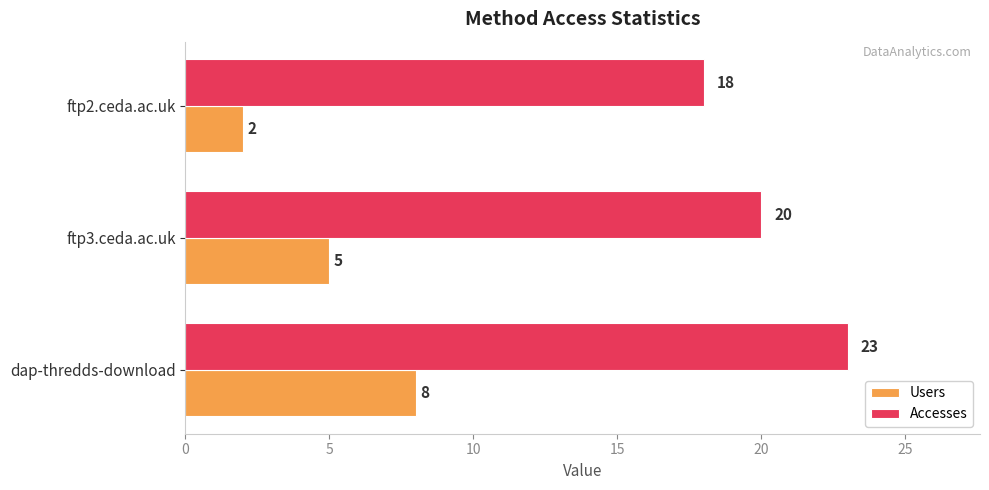

Rank the series by their average value, from lowest to highest.

Users, Accesses